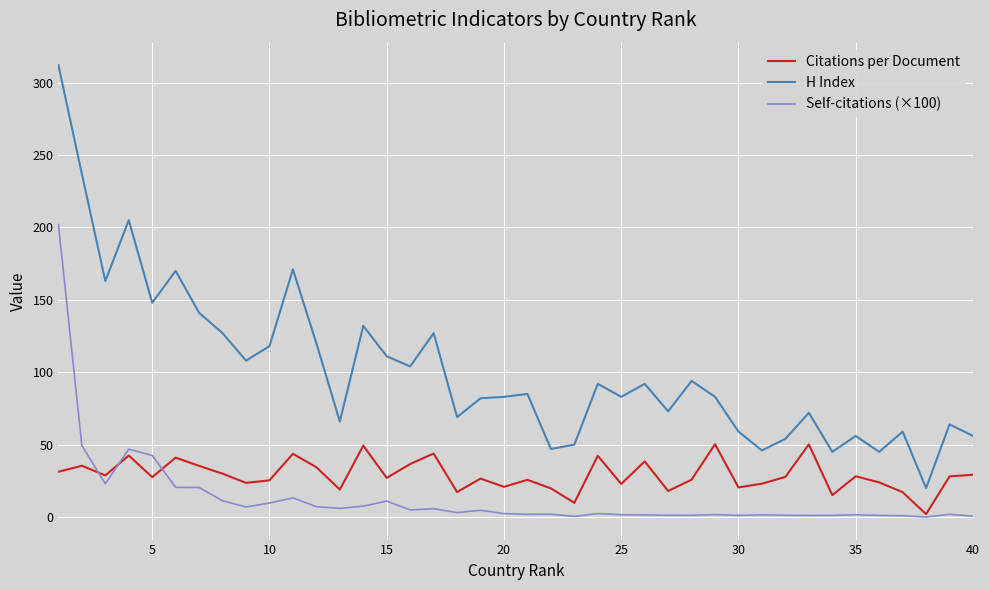

Rank the series by their average value, from lowest to highest.

Self-citations (×100), Citations per Document, H Index